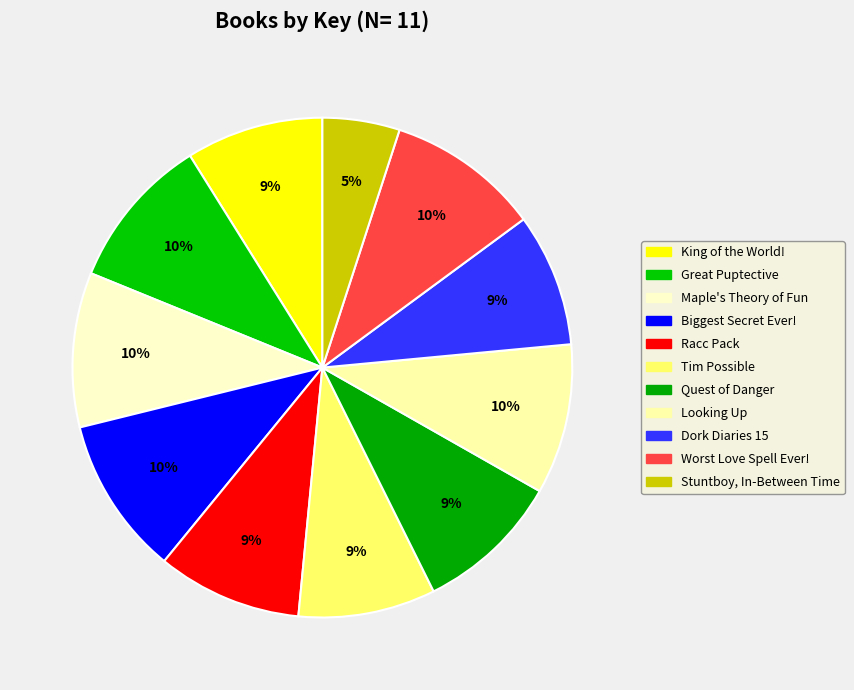

What percentage is the Worst Love Spell Ever! slice, to the nearest percent?

10%